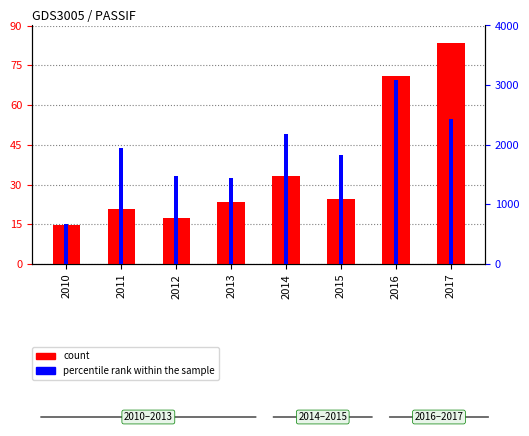

Rank the series by their average value, from lowest to highest.

percentile rank within the sample, count